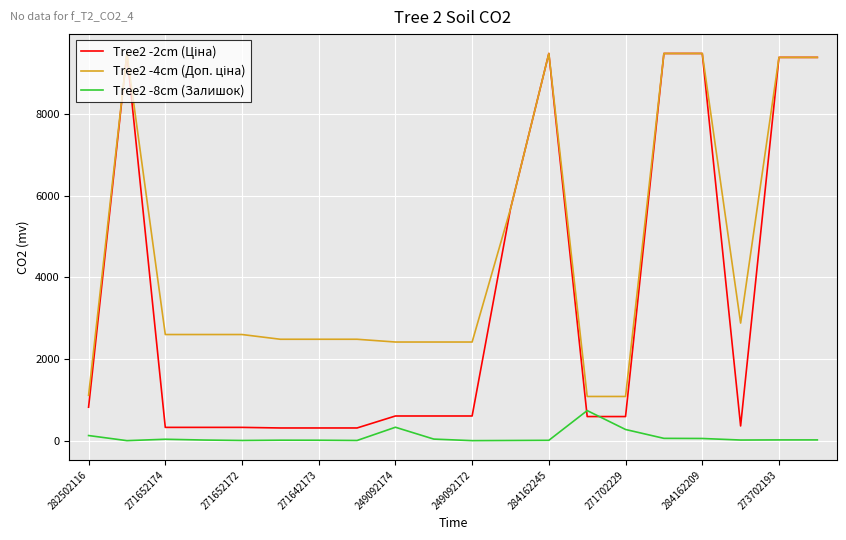

What is the highest value of the Tree2 -8cm (Залишок) series?

736.0